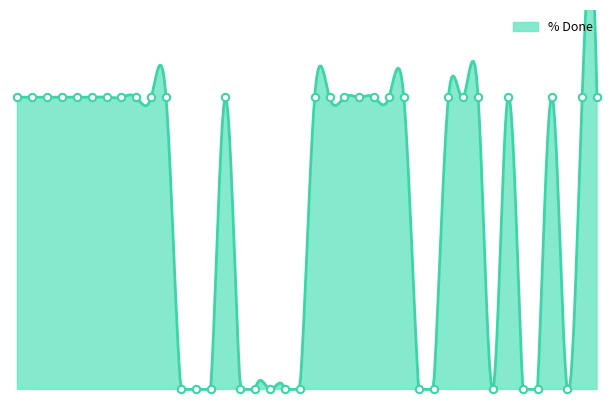

Which has a higher value, 455 or 630?

455